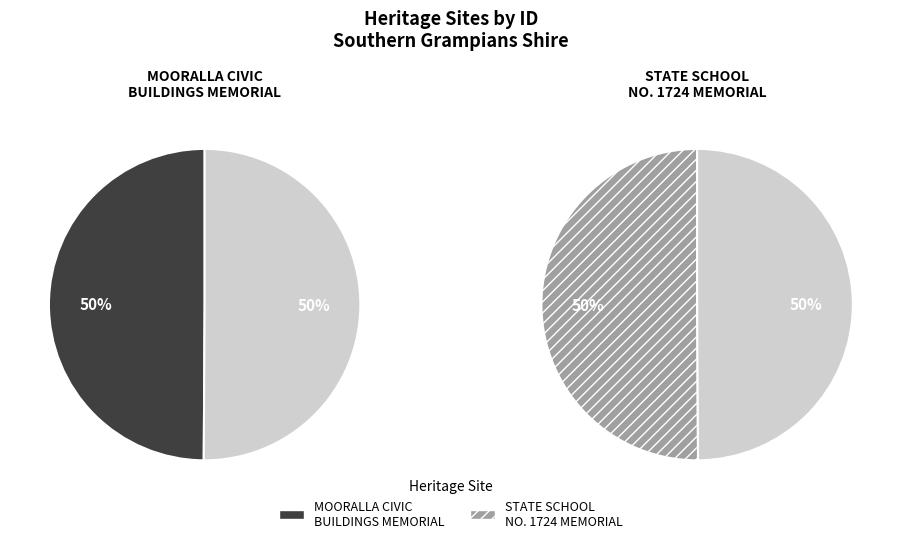

How many segments does this pie chart have?

2